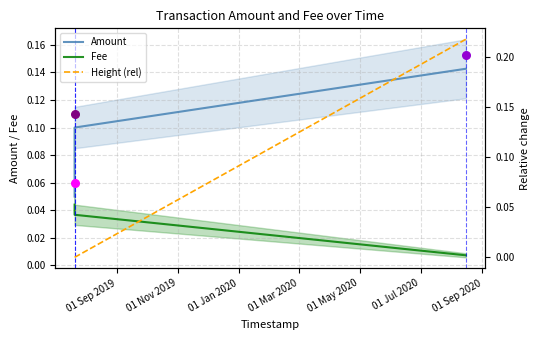

At how many categories does at least one series exceed 0?

3